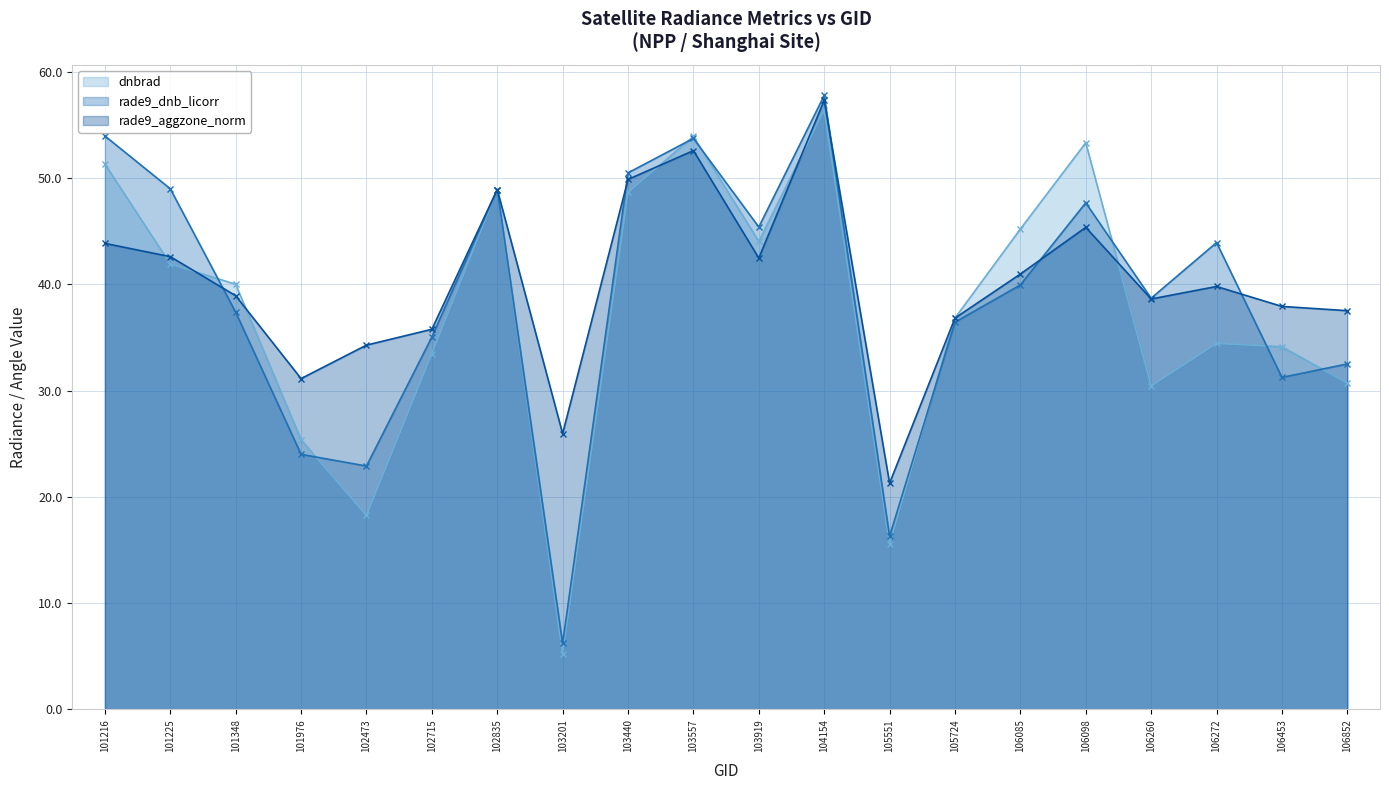

At which category does rade9_dnb_licorr (line) reach its first local valley?

102473